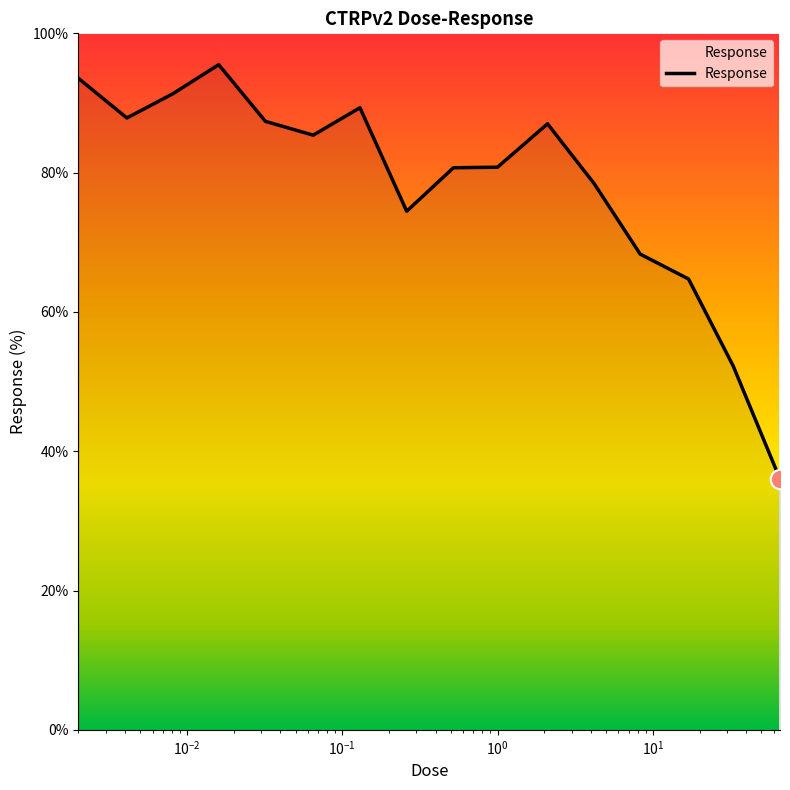

What is the minimum value shown in the chart?

36.0